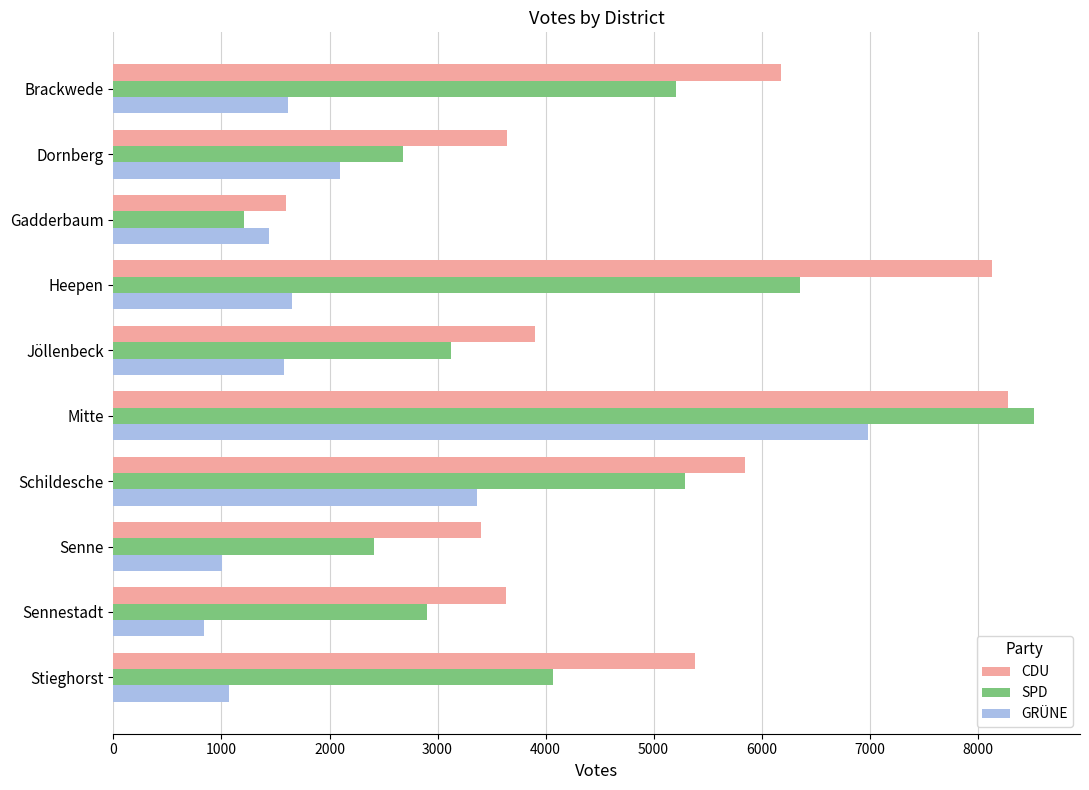

Between Mitte and Senne, which series saw the biggest shift?

SPD